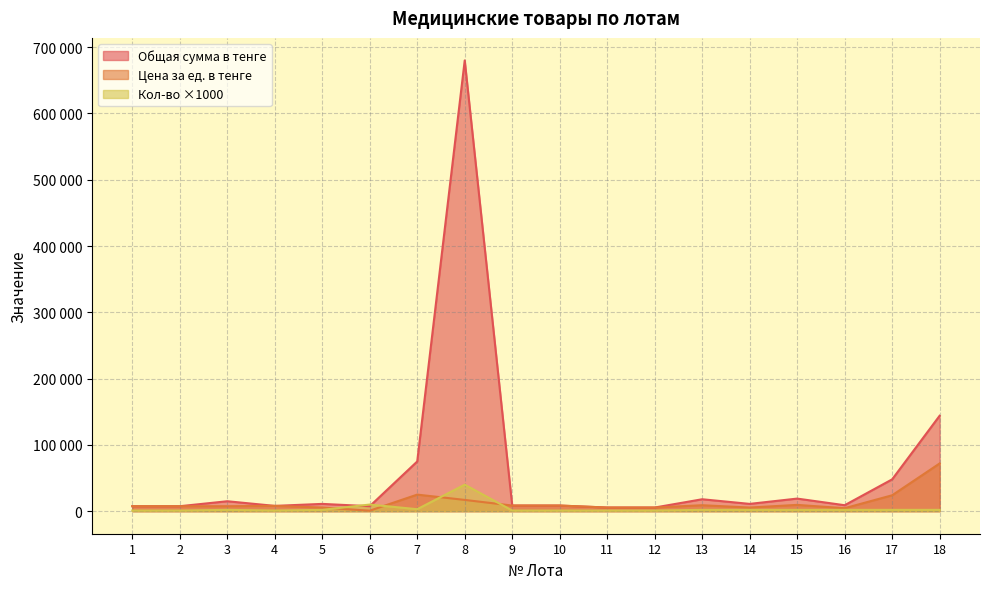

At which category is the sum across all series the highest?

8